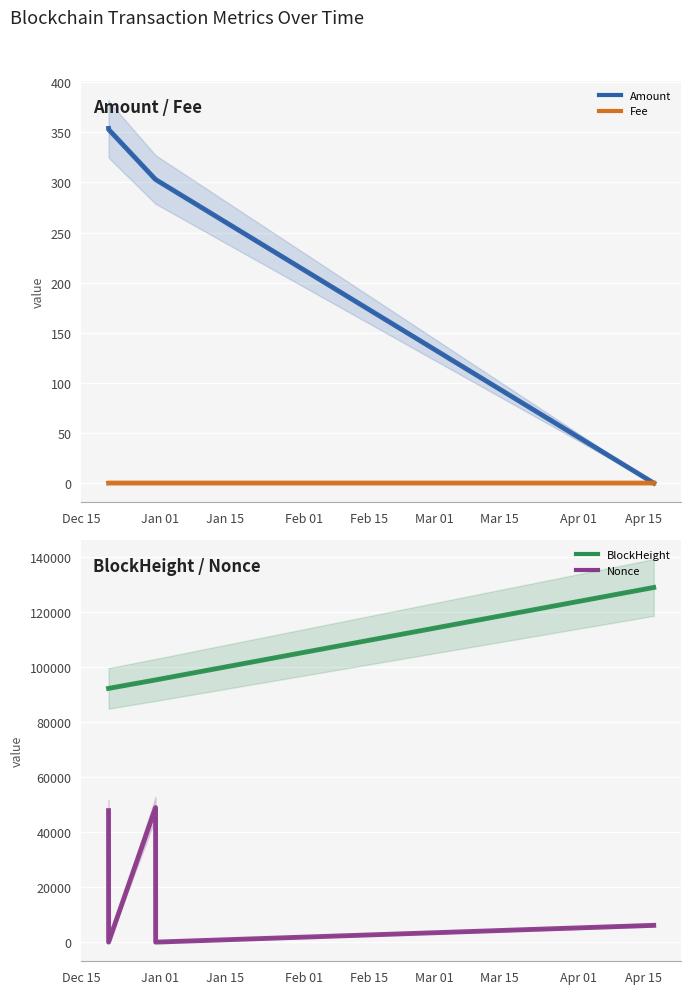

What is the greatest value displayed?

128797.0